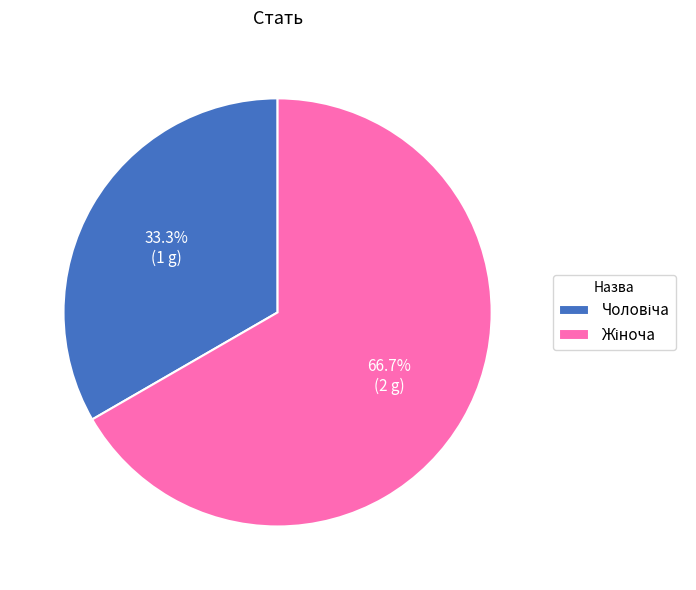

How many segments does this pie chart have?

2